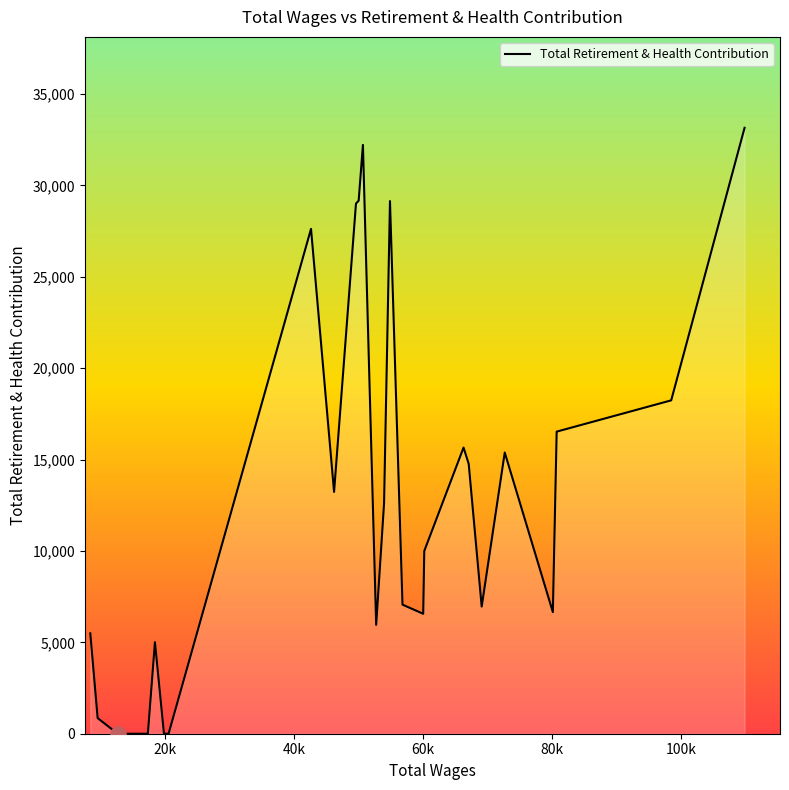

What is the maximum value shown in the chart?

33150